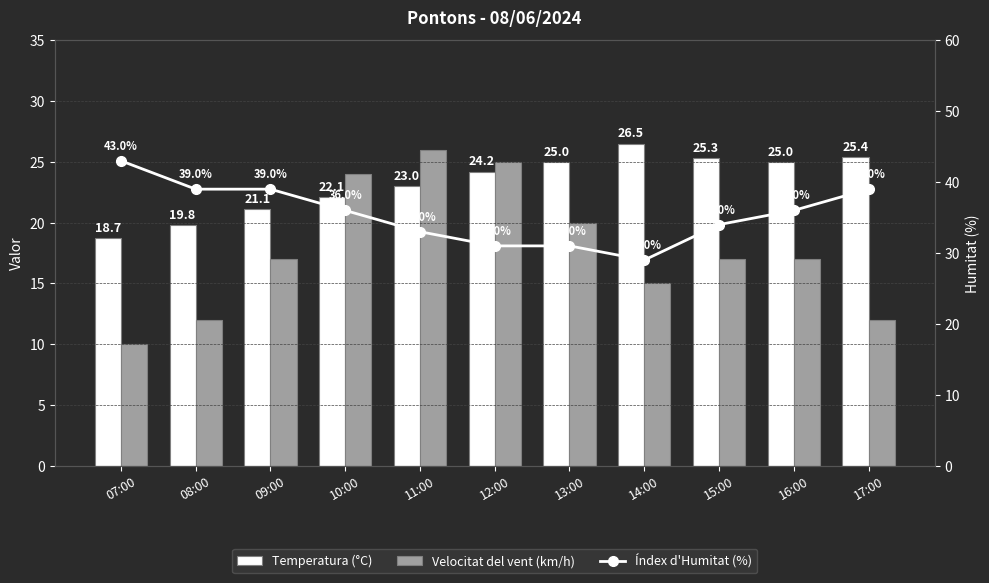

Rank the series at 08:00 from highest to lowest value.

Índex d'Humitat (%), Temperatura (°C), Velocitat del vent (km/h)